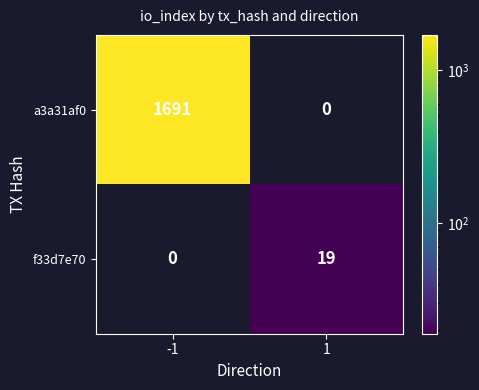

What is the sum of all f33d7e70 values?

19